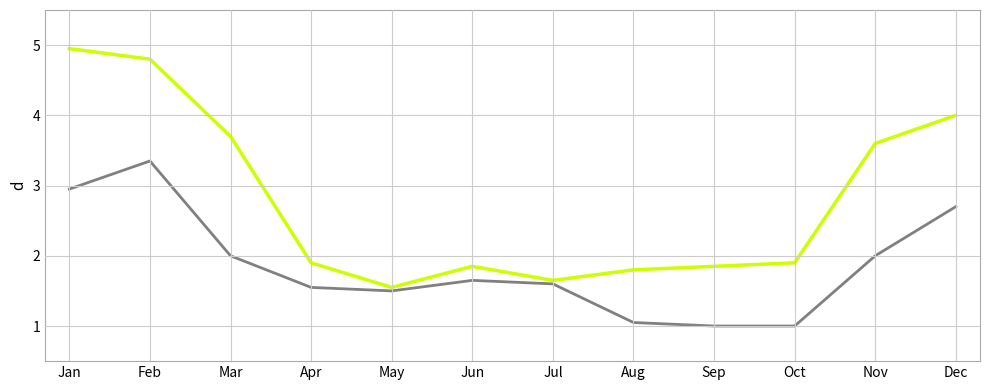

Does the chart display data point markers on the line(s)?

No